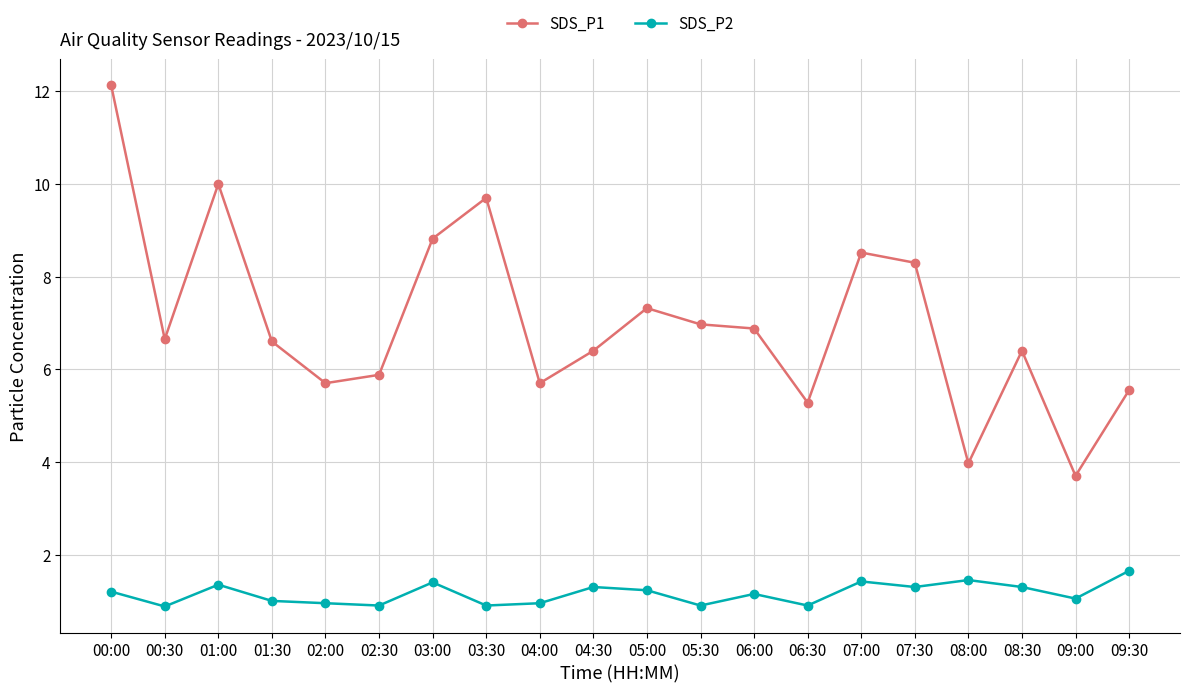

What is the value of the SDS_P1 point at the 3rd from the left?

10.0